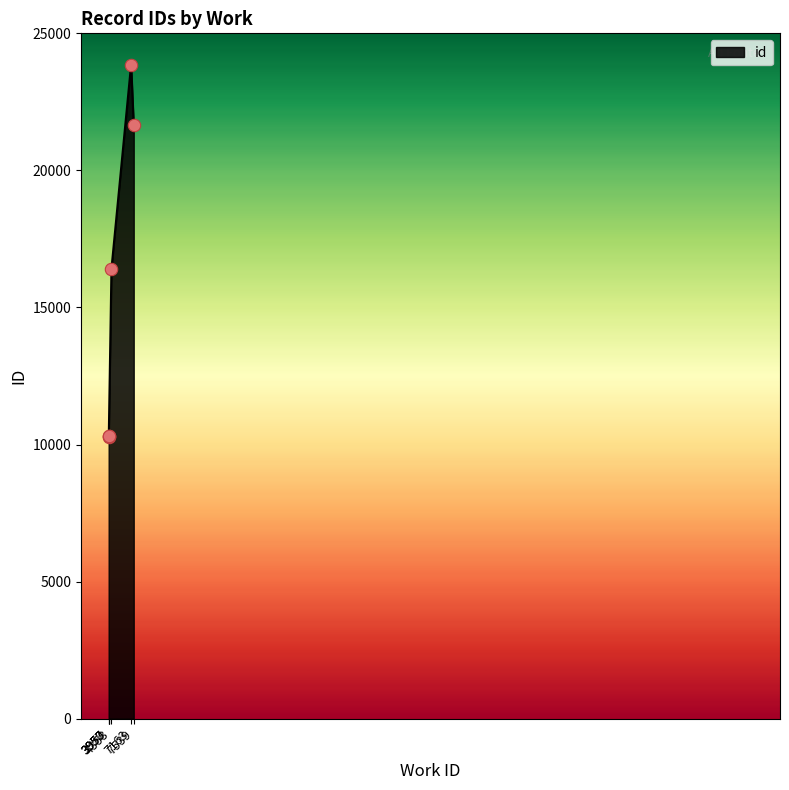

What is the greatest value displayed?

23861.0